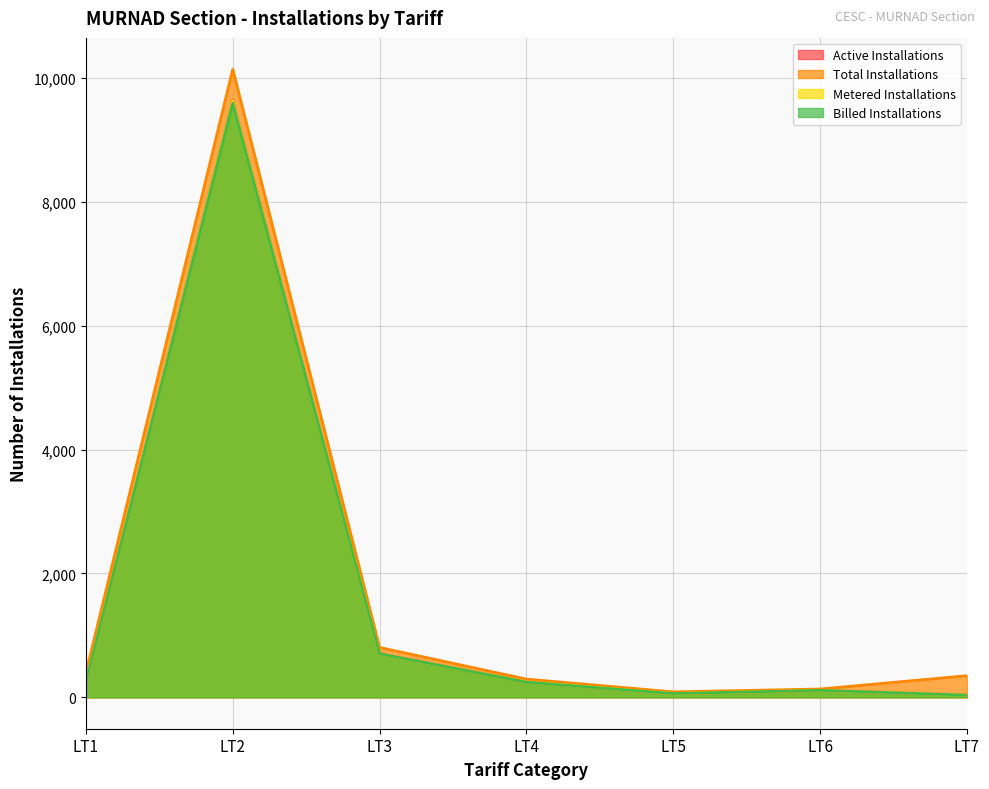

What is the highest value of the Billed Installations series?

9596